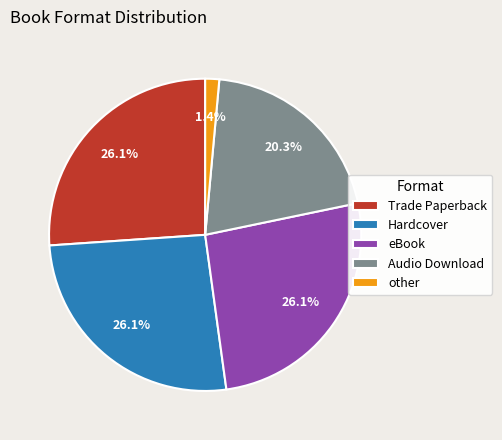

What percentage is the Trade Paperback slice, to the nearest percent?

26%